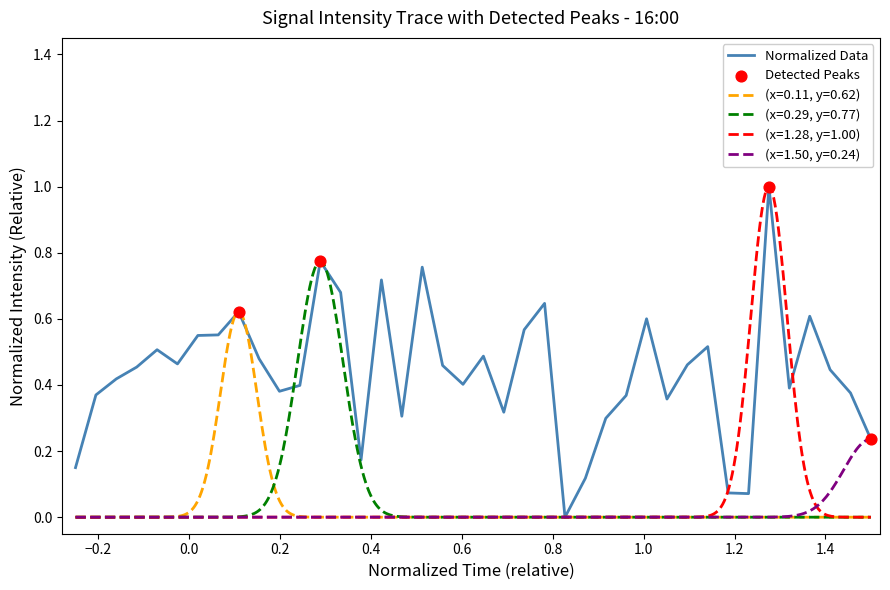

What is the highest value of the Normalized Data series?

1.0